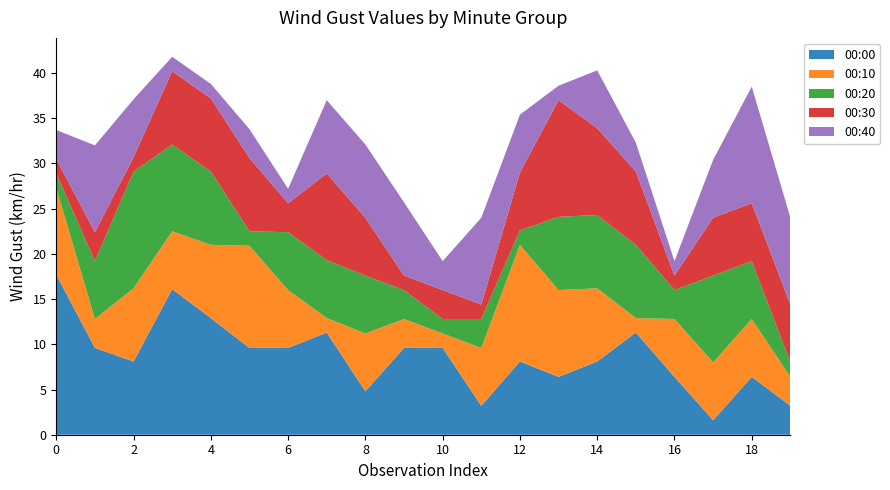

Reading right to left, list all the values displayed in this chart.

00:00: 3.2	6.4	1.6	6.4	11.3	8.1	6.4	8.1	3.2	9.6	9.6	4.8	11.3	9.6	9.6	12.9	16.1	8.1	9.6	17.7
00:10: 3.2	6.4	6.4	6.4	1.6	8.1	9.6	12.9	6.4	1.6	3.2	6.4	1.6	6.4	11.3	8.1	6.4	8.1	3.2	9.6
00:20: 1.6	6.4	9.6	3.2	8.1	8.1	8.1	1.6	3.2	1.6	3.2	6.4	6.4	6.4	1.6	8.1	9.6	12.9	6.4	1.6
00:30: 6.4	6.4	6.4	1.6	8.1	9.6	12.9	6.4	1.6	3.2	1.6	6.4	9.6	3.2	8.1	8.1	8.1	1.6	3.2	1.6
00:40: 9.6	12.9	6.4	1.6	3.2	6.4	1.6	6.4	9.6	3.2	8.1	8.1	8.1	1.6	3.2	1.6	1.6	6.4	9.6	3.2